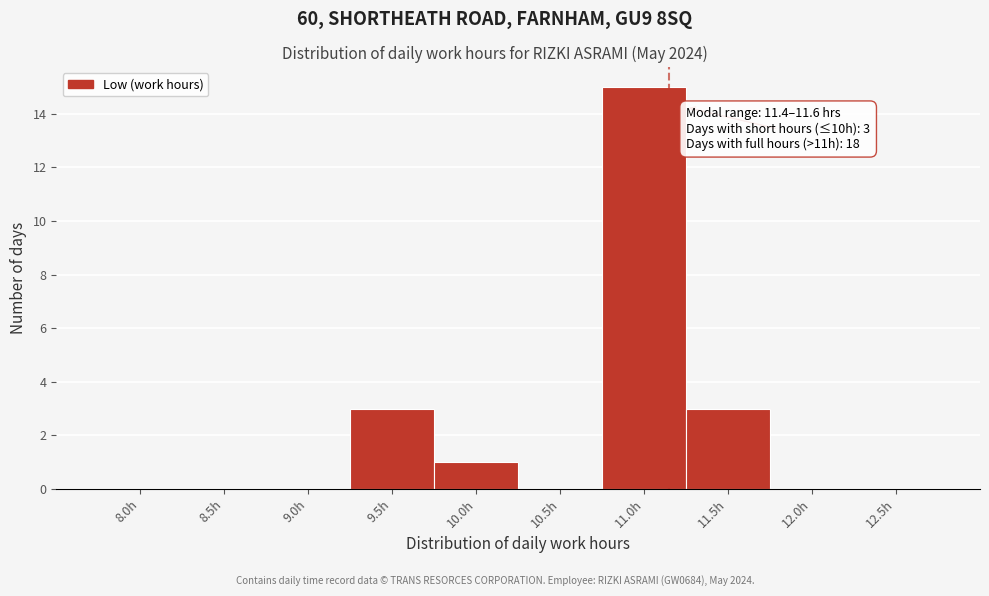

Reading left to right, transcribe all the data shown in this chart.

8.0h=0	8.5h=0	9.0h=0	9.5h=3	10.0h=1	10.5h=0	11.0h=15	11.5h=3	12.0h=0	12.5h=0